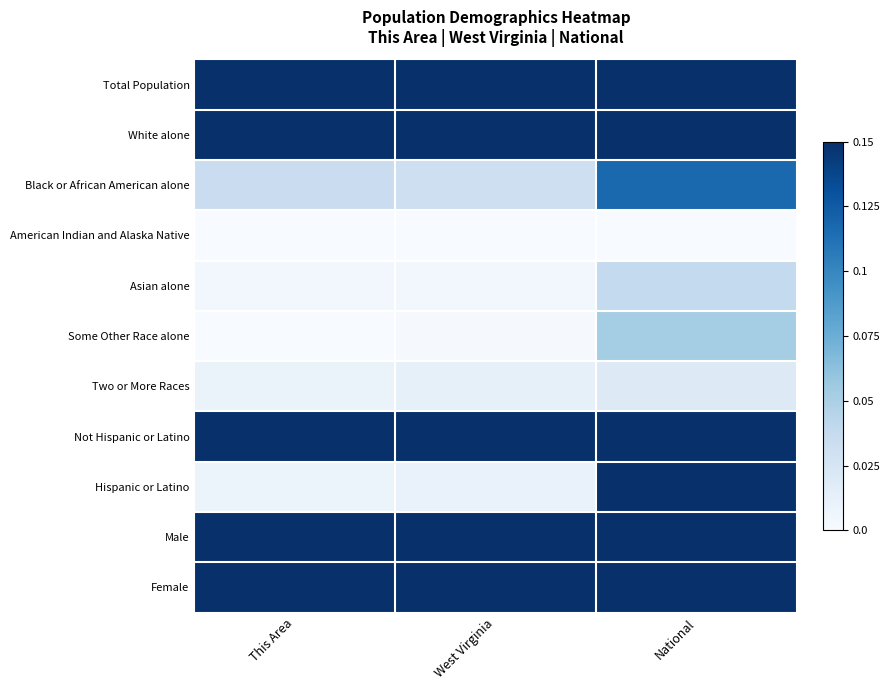

At which category is the sum across all series the highest?

This Area